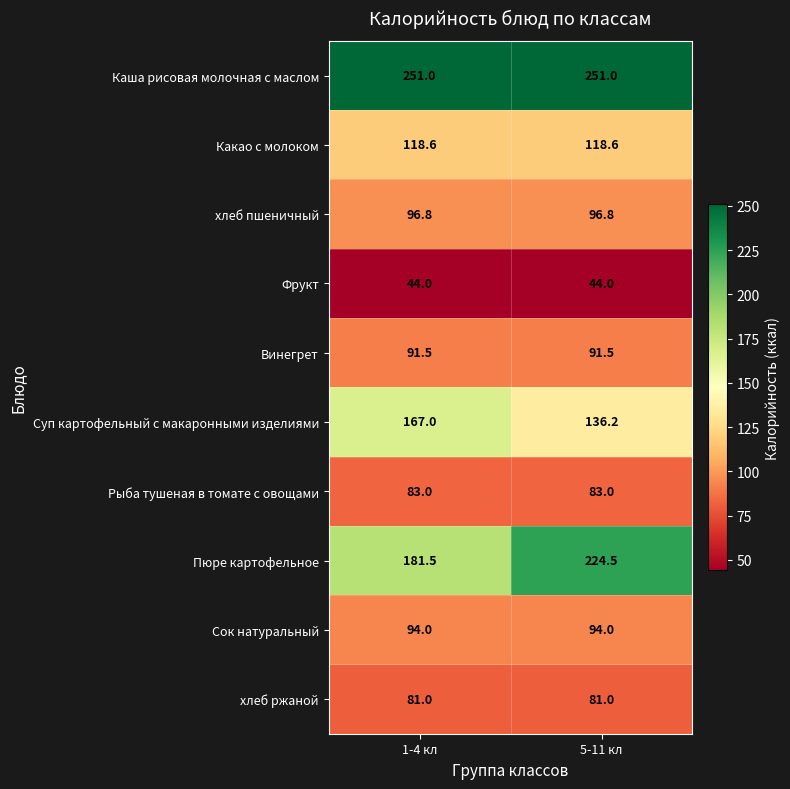

What is the average value of the Фрукт series?

44.0